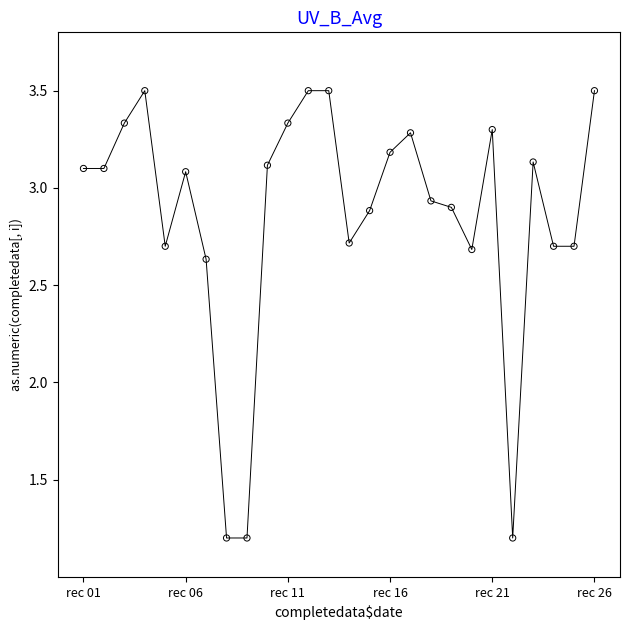

What is the range of X values (max minus min)?

25.0